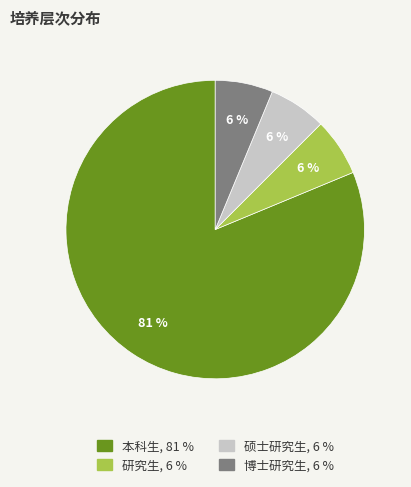

Combined, do 研究生 and 本科生 account for over 50%?

Yes